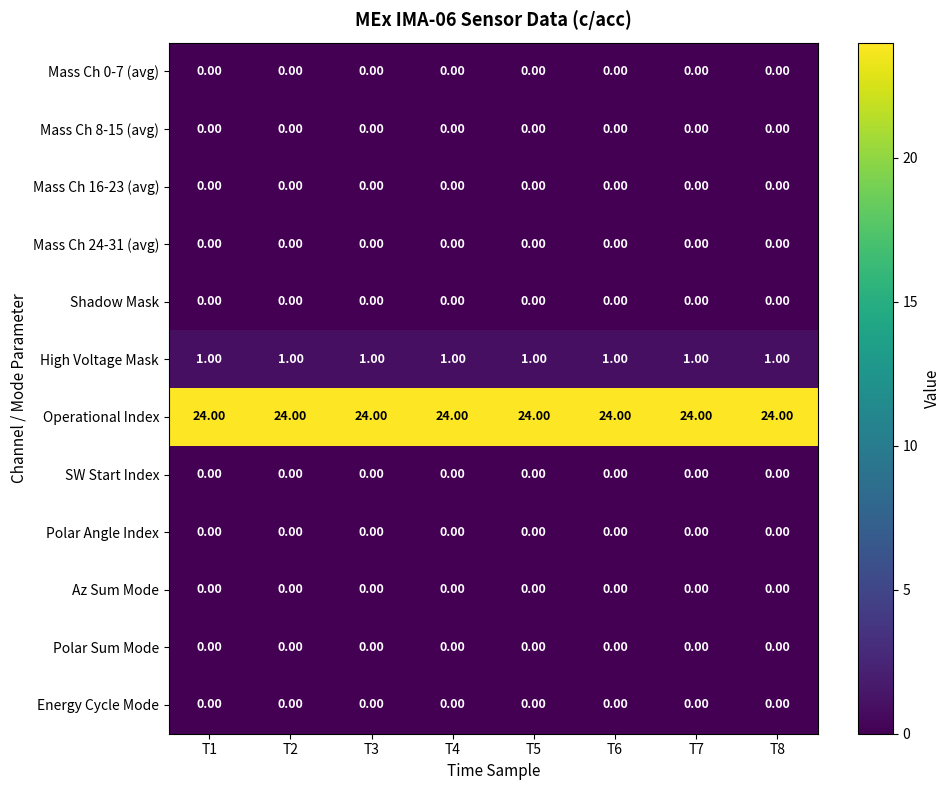

What is the spread (max minus min) of values at T3?

24